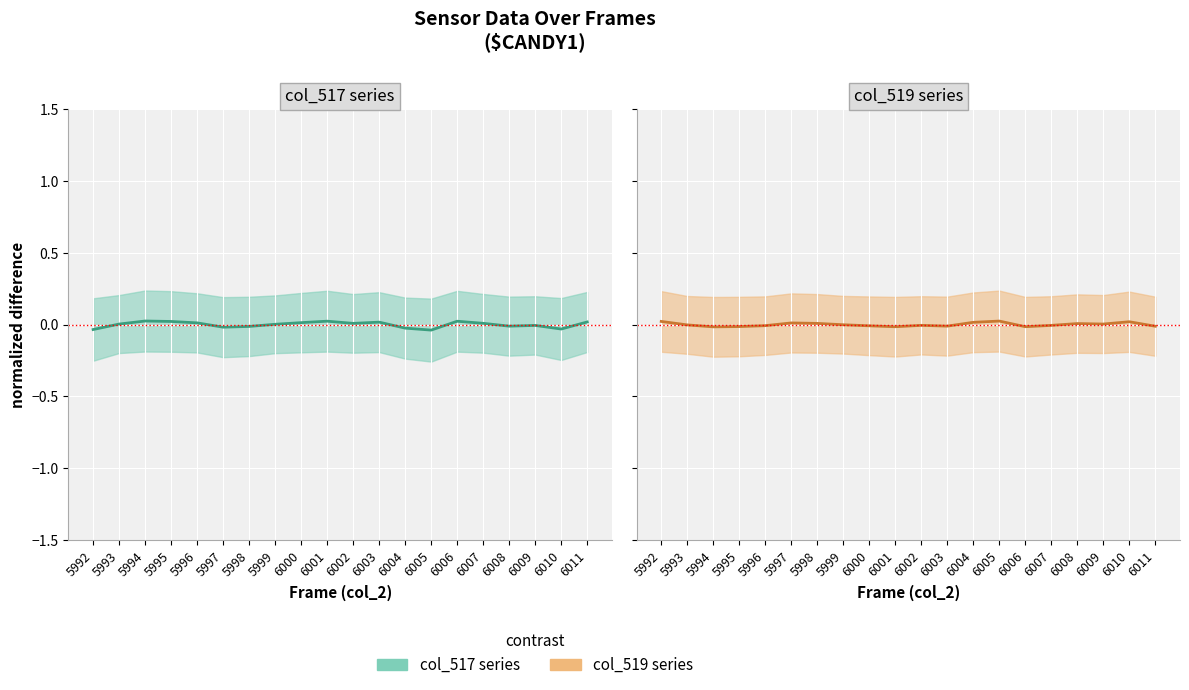

True or false: col_519 series has a value of 0.0 at 6009.

True